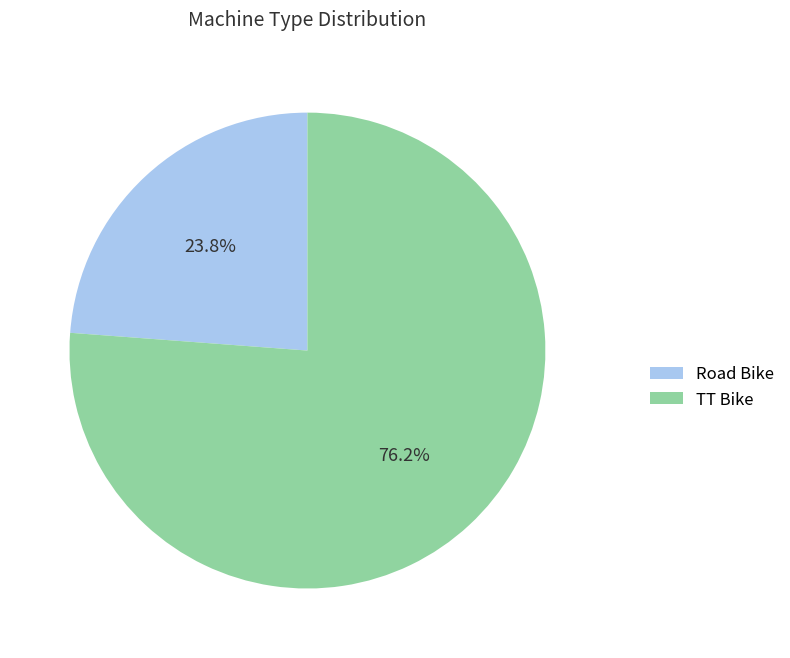

Combined, what portion of the pie is TT Bike and Road Bike?

100.0%